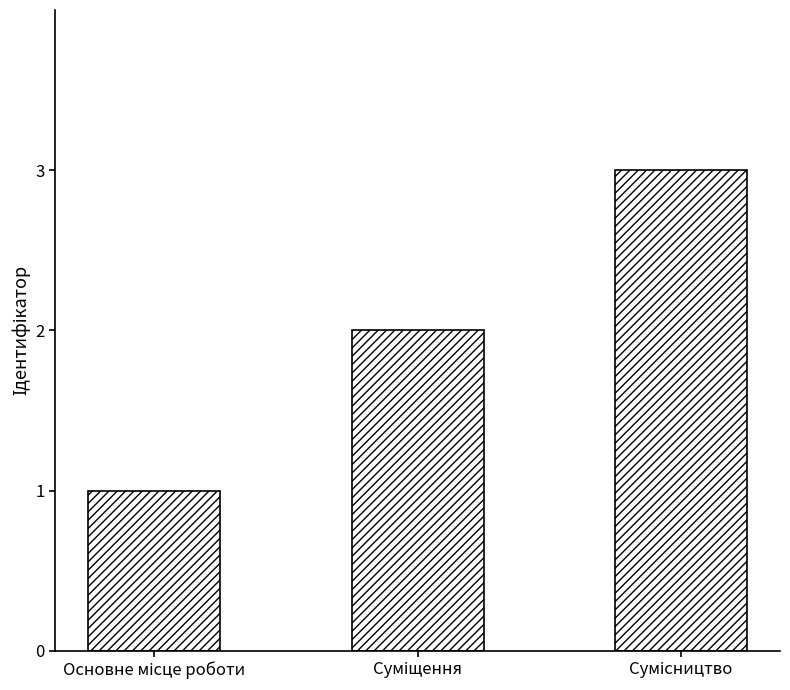

What is the maximum value shown in the chart?

3